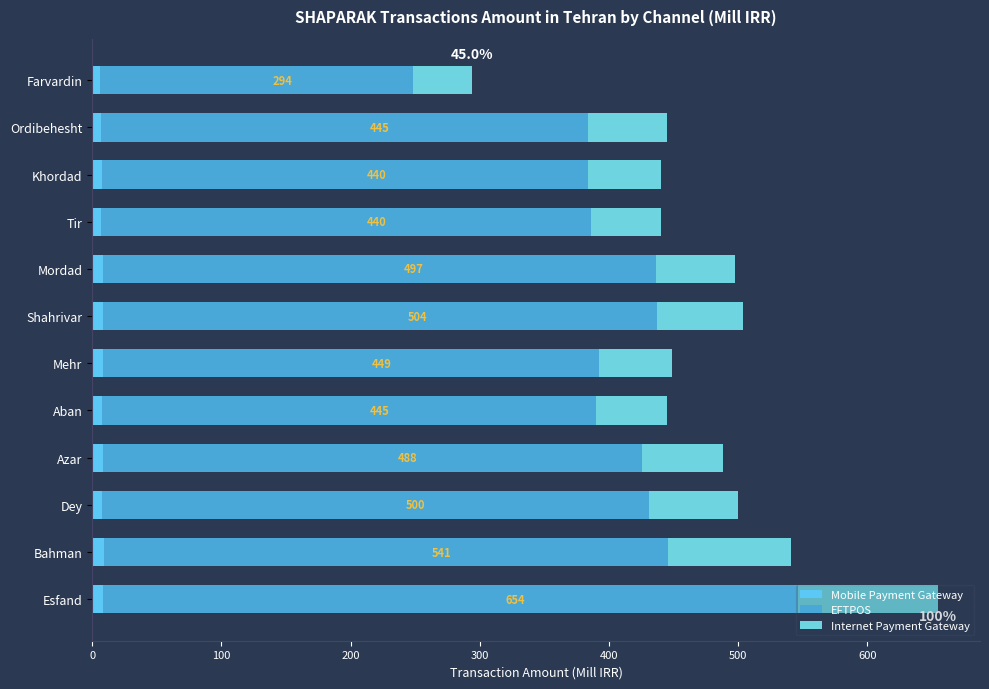

How many data points in Mobile Payment Gateway are less than 8?

6